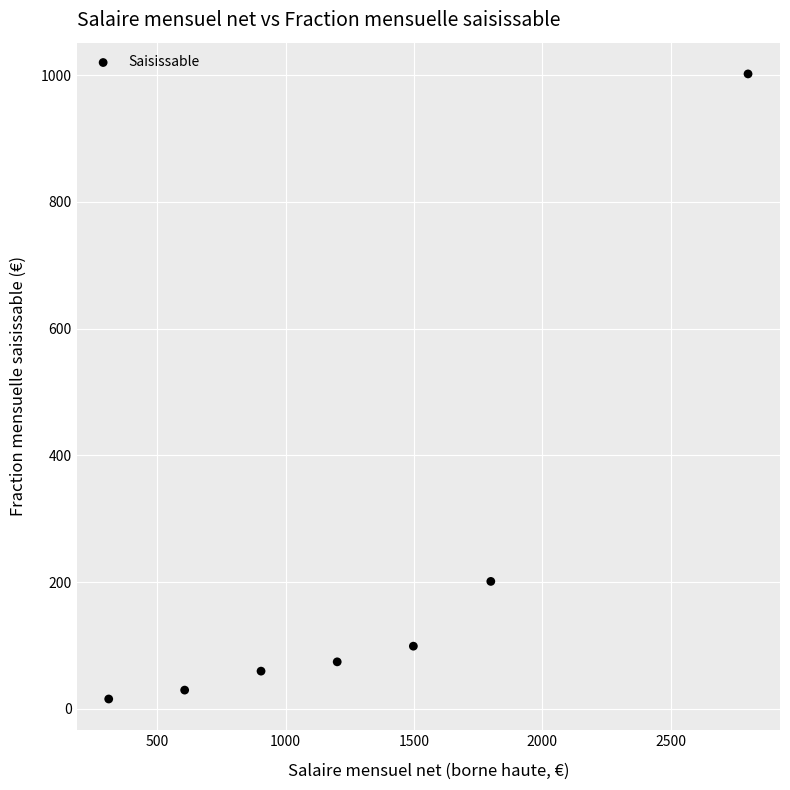

What Y value in the scatter plot is closest to 508?

201.1